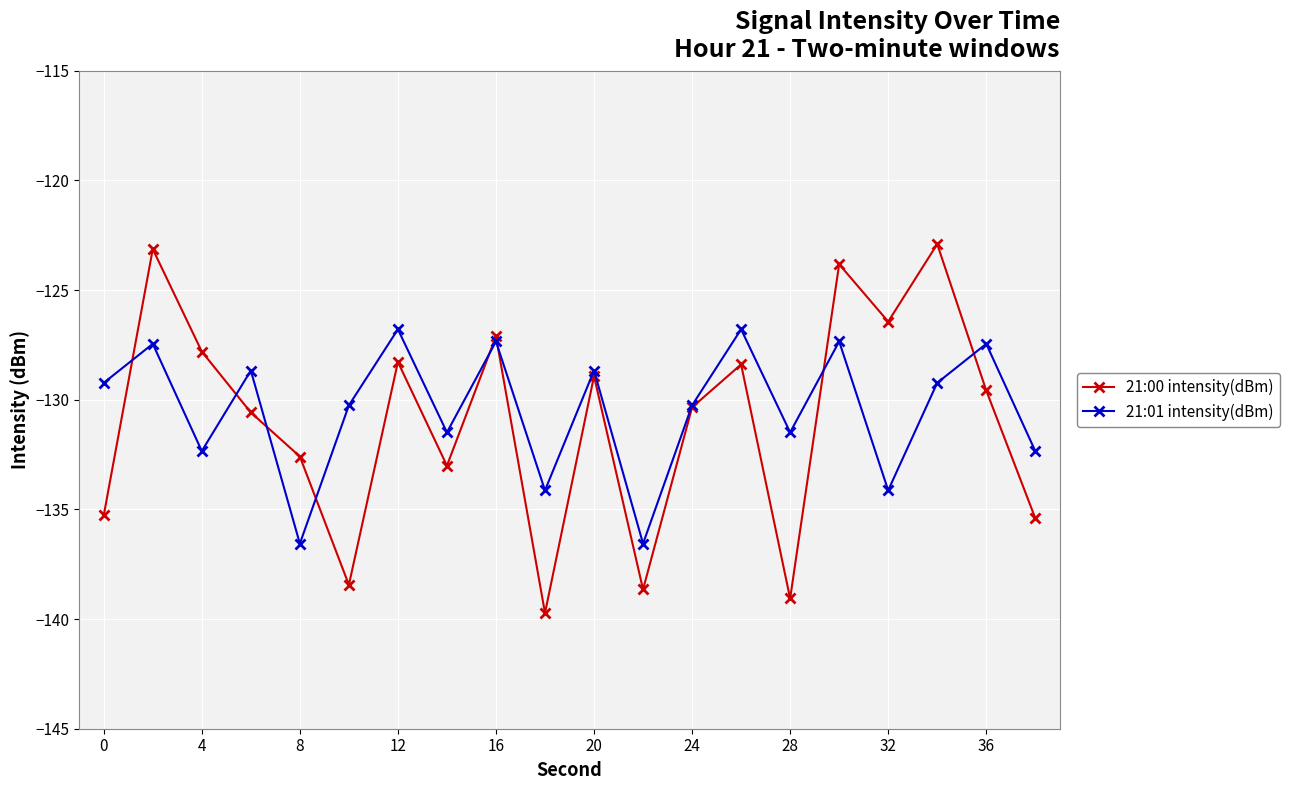

What is the value of the 21:01 intensity(dBm) point at the 14th from the left?

-126.8